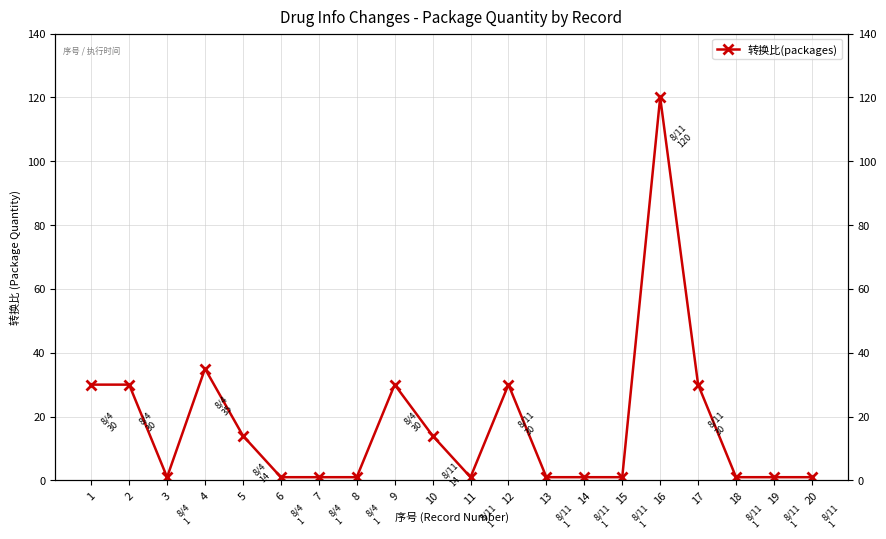

Where is the first local minimum?

3